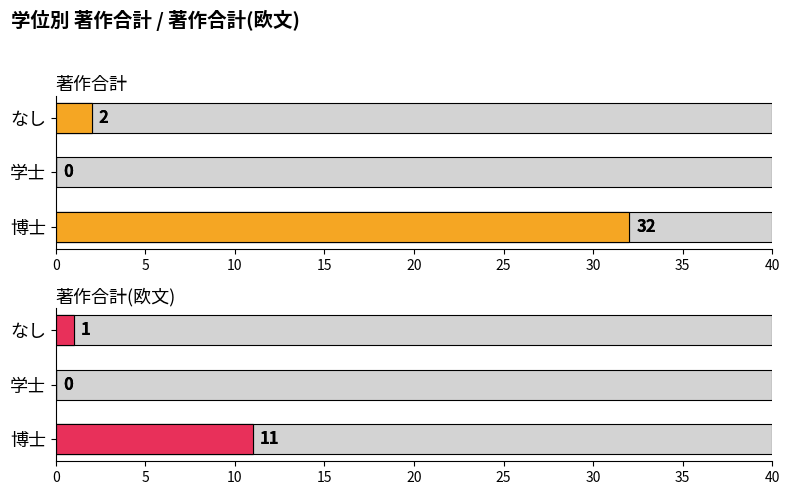

Rank the series by their average value, from highest to lowest.

著作合計, 著作合計(欧文)